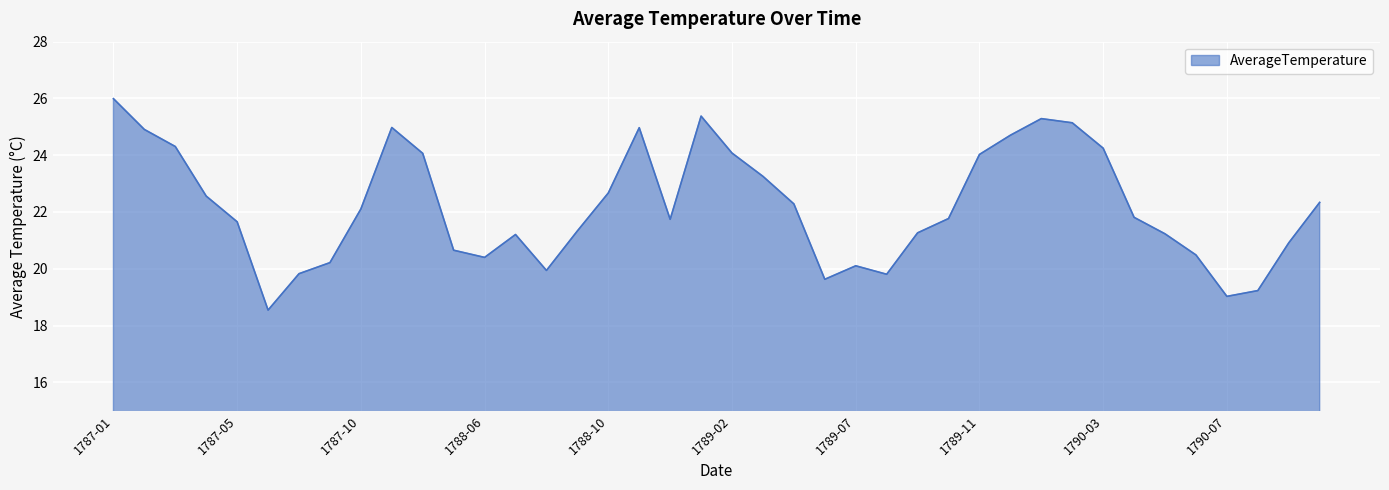

What is the greatest value displayed?

26.0